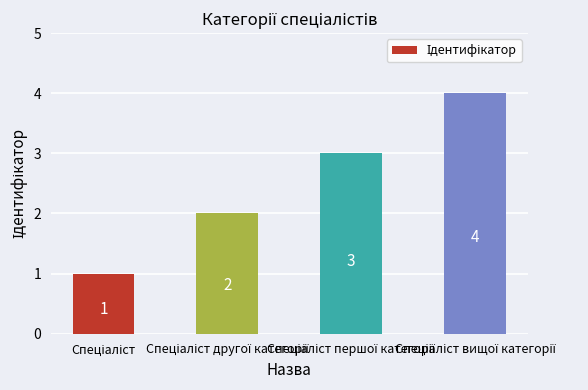

What is the difference between the maximum and minimum values?

3